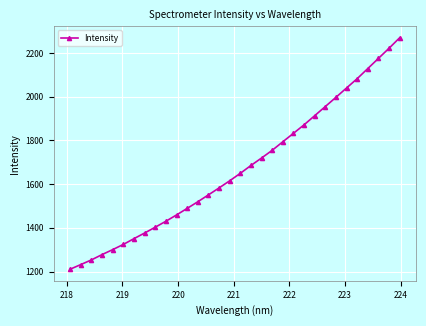

What is the maximum value shown in the chart?

2269.5